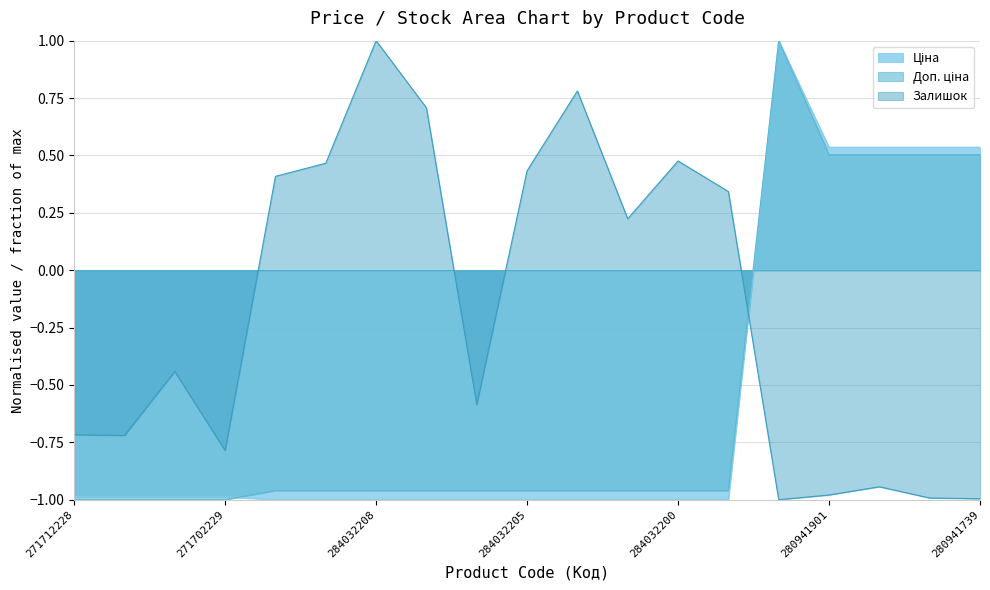

After their last crossing, which series has the higher values: Ціна or Доп. ціна?

Доп. ціна